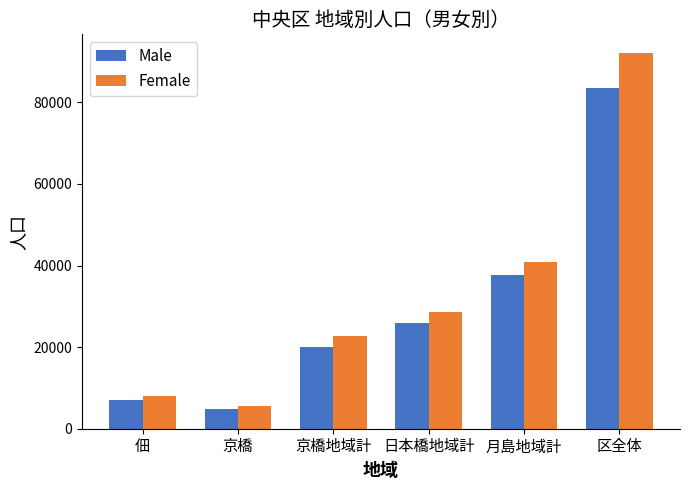

Does the chart contain stacked bars?

No